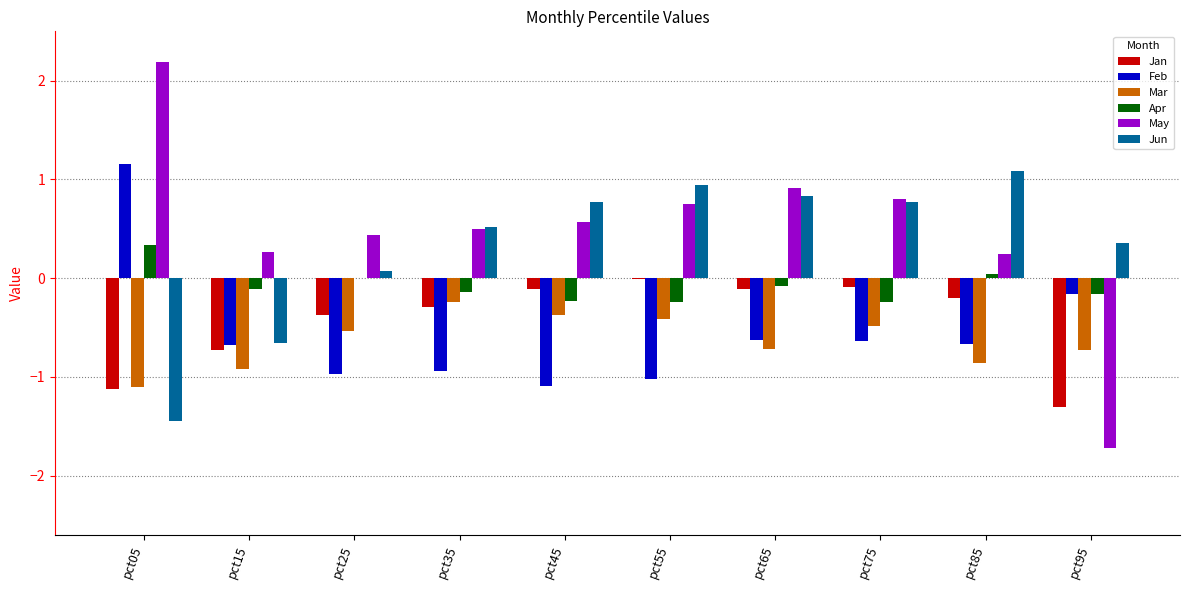

What is the highest value of the Mar series?

-0.2